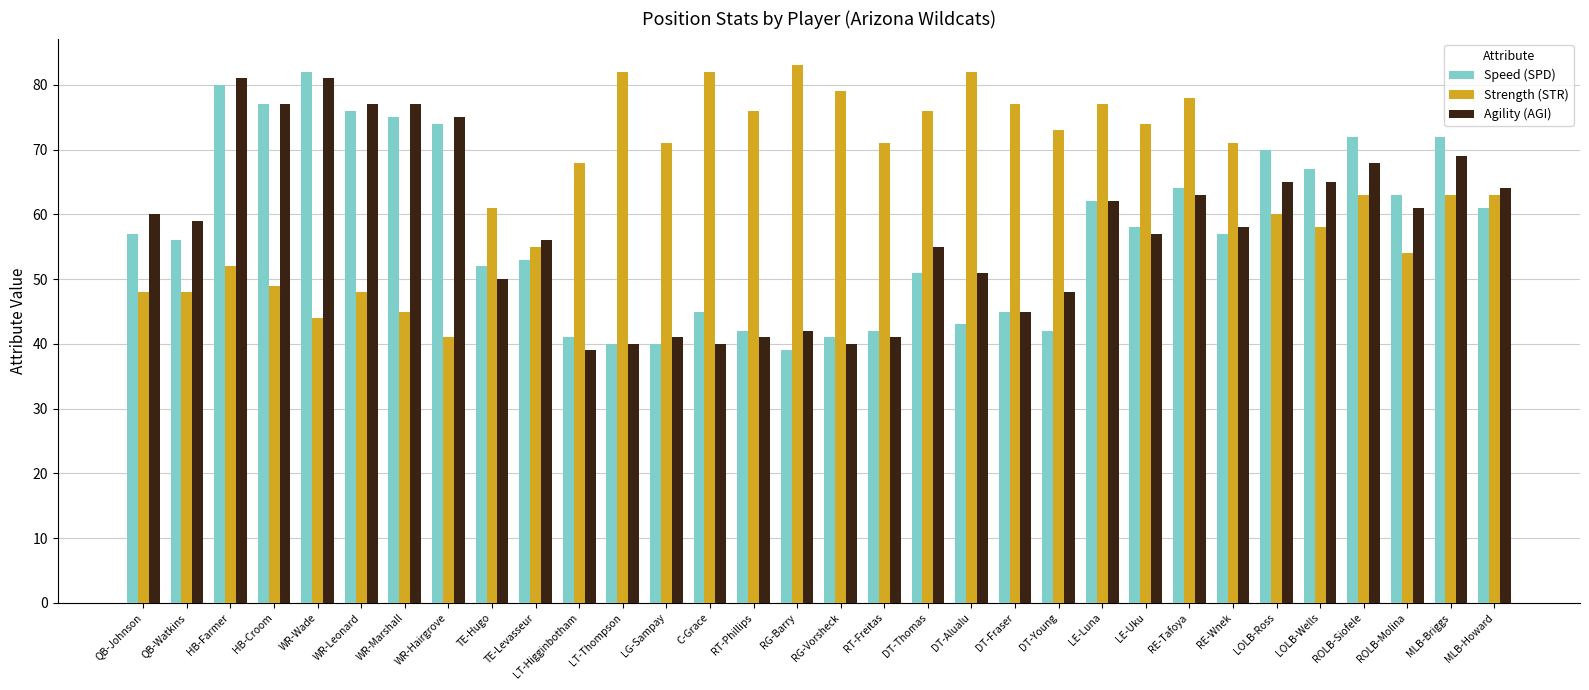

Reading left to right, what are all the values shown in this chart?

Speed (SPD): QB-Johnson=57	QB-Watkins=56	HB-Farmer=80	HB-Croom=77	WR-Wade=82	WR-Leonard=76	WR-Marshall=75	WR-Hairgrove=74	TE-Hugo=52	TE-Levasseur=53	LT-Higginbotham=41	LT-Thompson=40	LG-Sampay=40	C-Grace=45	RT-Phillips=42	RG-Barry=39	RG-Vorsheck=41	RT-Freitas=42	DT-Thomas=51	DT-Alualu=43	DT-Fraser=45	DT-Young=42	LE-Luna=62	LE-Uku=58	RE-Tafoya=64	RE-Wnek=57	LOLB-Ross=70	LOLB-Wells=67	ROLB-Siofele=72	ROLB-Molina=63	MLB-Briggs=72	MLB-Howard=61
Strength (STR): QB-Johnson=48	QB-Watkins=48	HB-Farmer=52	HB-Croom=49	WR-Wade=44	WR-Leonard=48	WR-Marshall=45	WR-Hairgrove=41	TE-Hugo=61	TE-Levasseur=55	LT-Higginbotham=68	LT-Thompson=82	LG-Sampay=71	C-Grace=82	RT-Phillips=76	RG-Barry=83	RG-Vorsheck=79	RT-Freitas=71	DT-Thomas=76	DT-Alualu=82	DT-Fraser=77	DT-Young=73	LE-Luna=77	LE-Uku=74	RE-Tafoya=78	RE-Wnek=71	LOLB-Ross=60	LOLB-Wells=58	ROLB-Siofele=63	ROLB-Molina=54	MLB-Briggs=63	MLB-Howard=63
Agility (AGI): QB-Johnson=60	QB-Watkins=59	HB-Farmer=81	HB-Croom=77	WR-Wade=81	WR-Leonard=77	WR-Marshall=77	WR-Hairgrove=75	TE-Hugo=50	TE-Levasseur=56	LT-Higginbotham=39	LT-Thompson=40	LG-Sampay=41	C-Grace=40	RT-Phillips=41	RG-Barry=42	RG-Vorsheck=40	RT-Freitas=41	DT-Thomas=55	DT-Alualu=51	DT-Fraser=45	DT-Young=48	LE-Luna=62	LE-Uku=57	RE-Tafoya=63	RE-Wnek=58	LOLB-Ross=65	LOLB-Wells=65	ROLB-Siofele=68	ROLB-Molina=61	MLB-Briggs=69	MLB-Howard=64